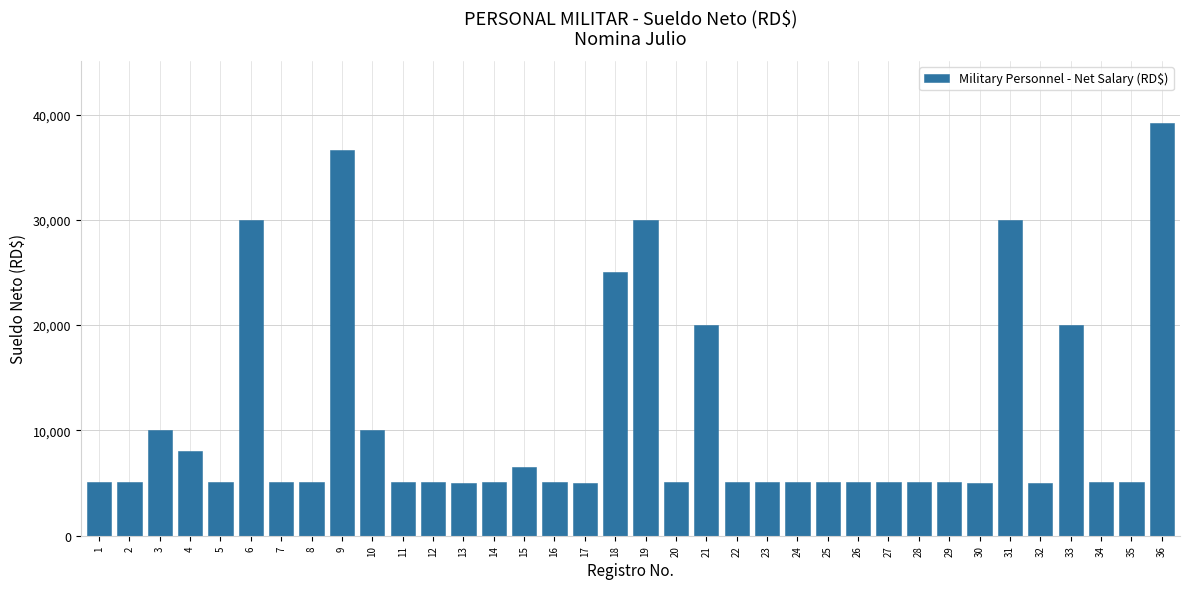

What is the greatest value displayed?

39202.8